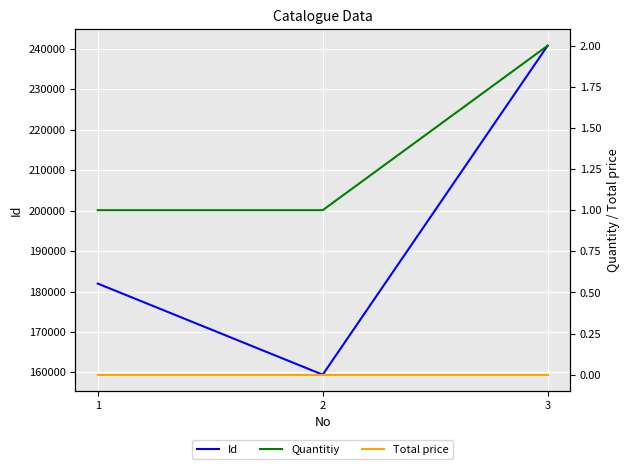

Where is Total price nearest to the value 0?

1